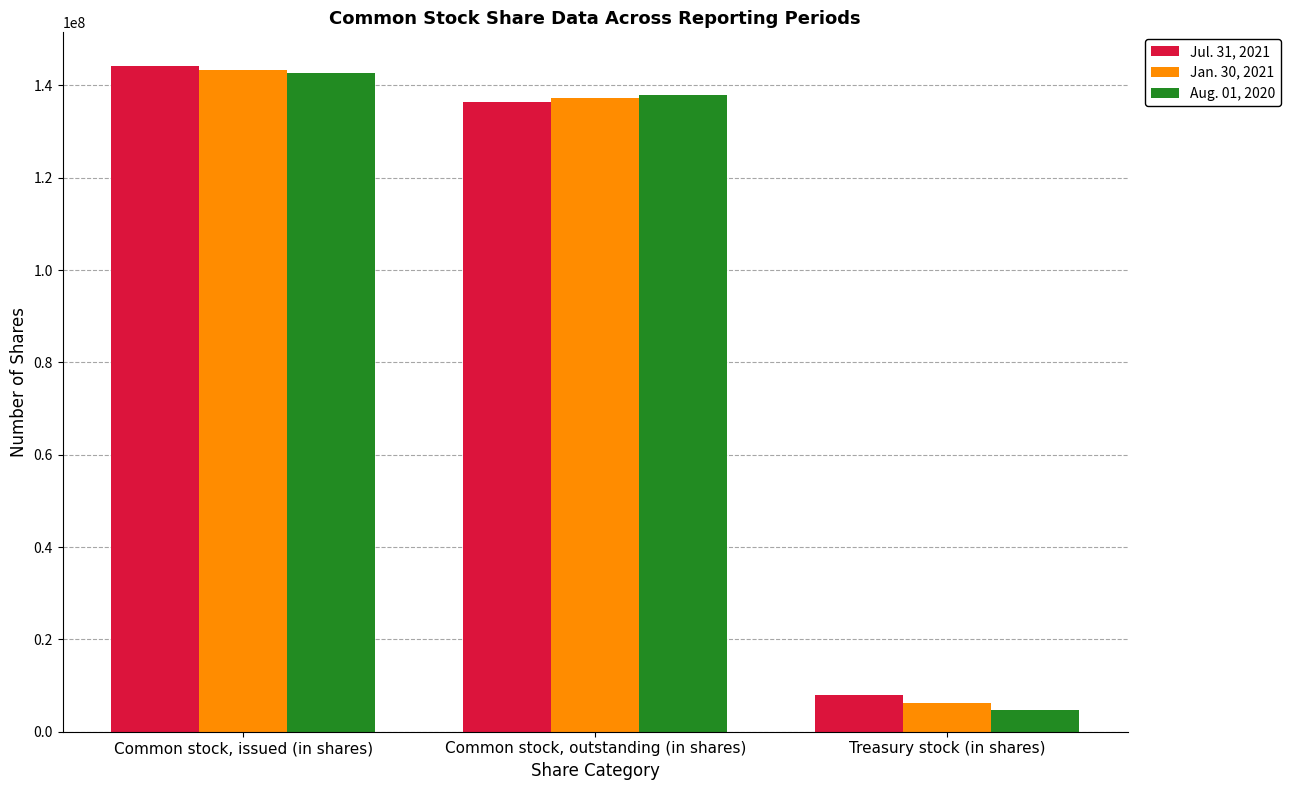

What is the sum of the Jan. 30, 2021 values at Treasury stock (in shares) and Common stock, issued (in shares)?

149664000